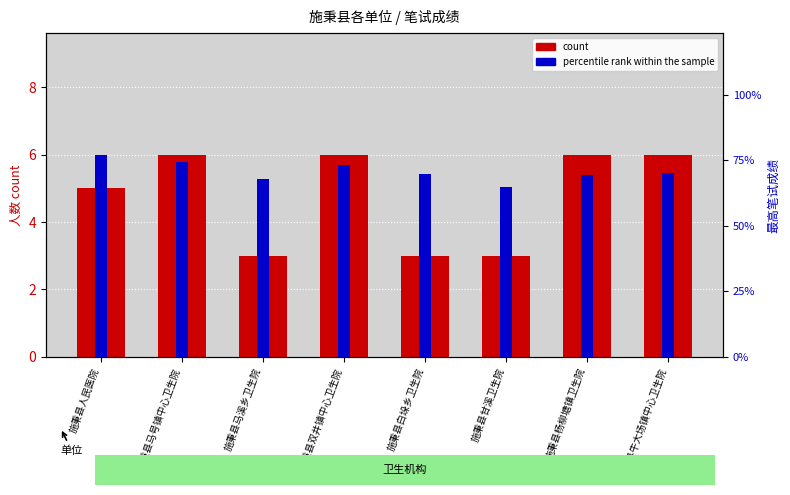

What is the difference between the highest and lowest values at 施秉县马溪乡卫生院?

64.7